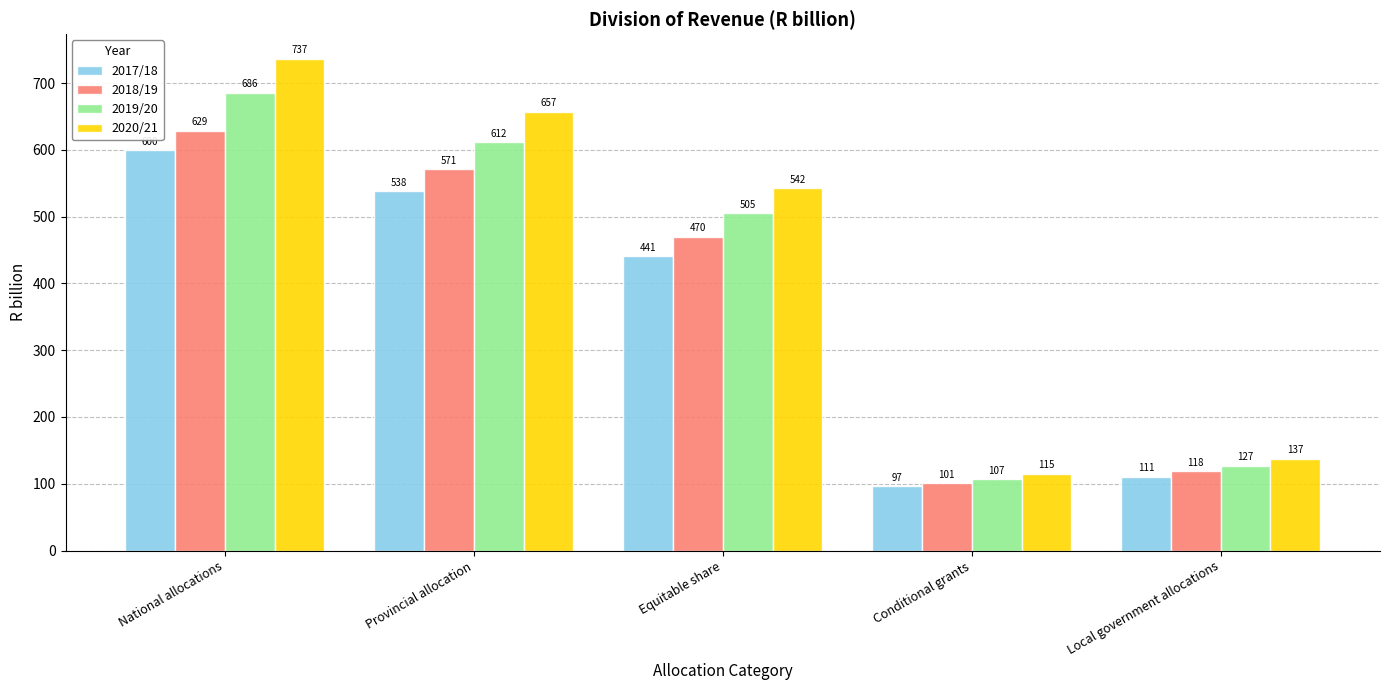

Where is 2017/18 nearest to the value 348?

Equitable share